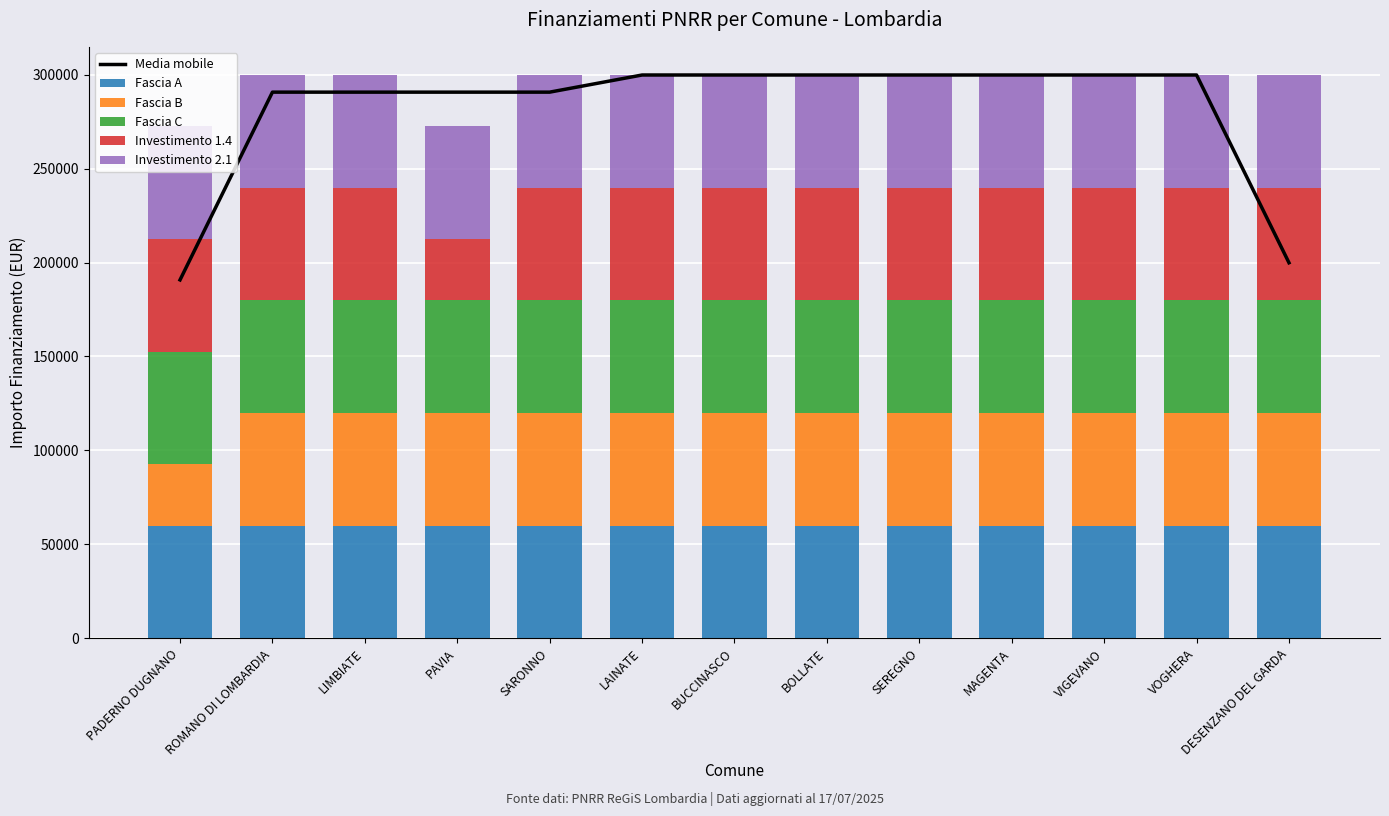

What is the approximate value of Investimento 1.4 at ROMANO DI LOMBARDIA?

59966.0